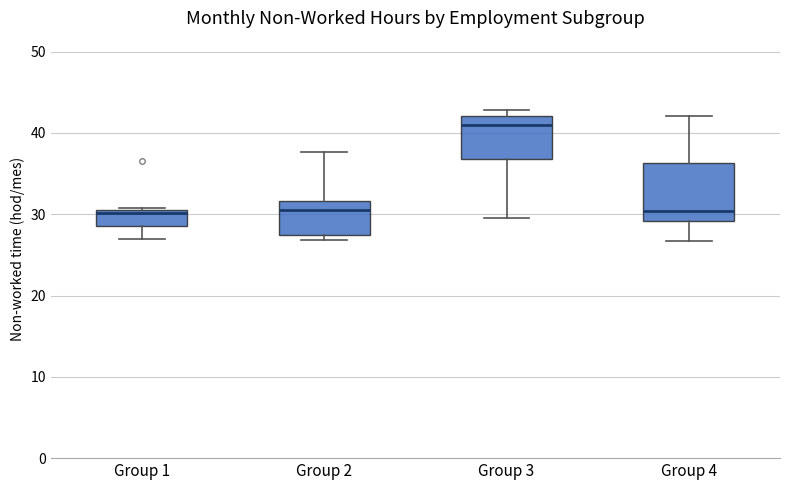

Which box has the highest median line?

Group 3